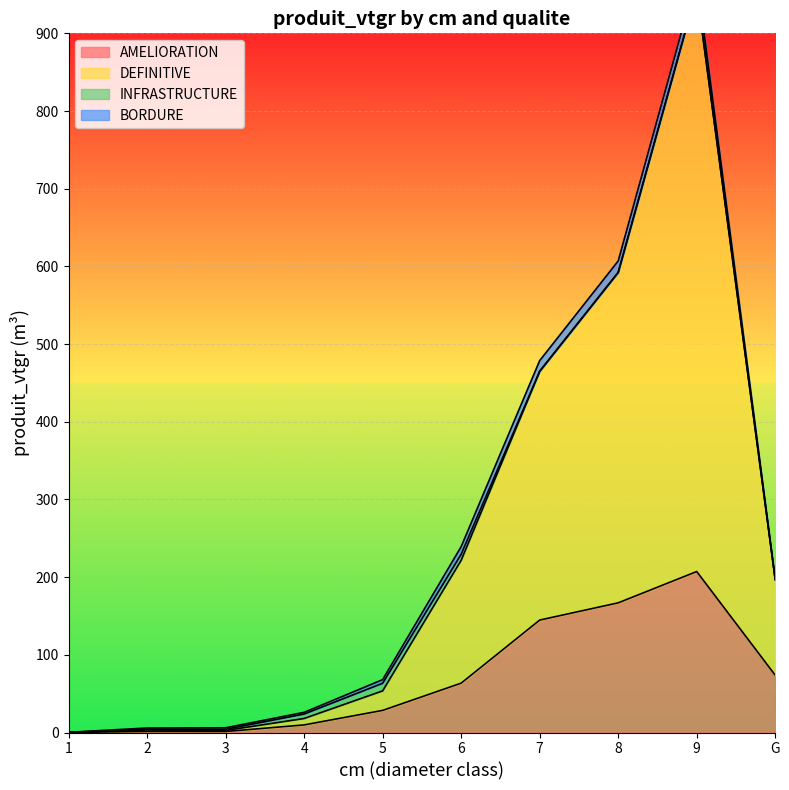

At which category is the sum across all series the highest?

9